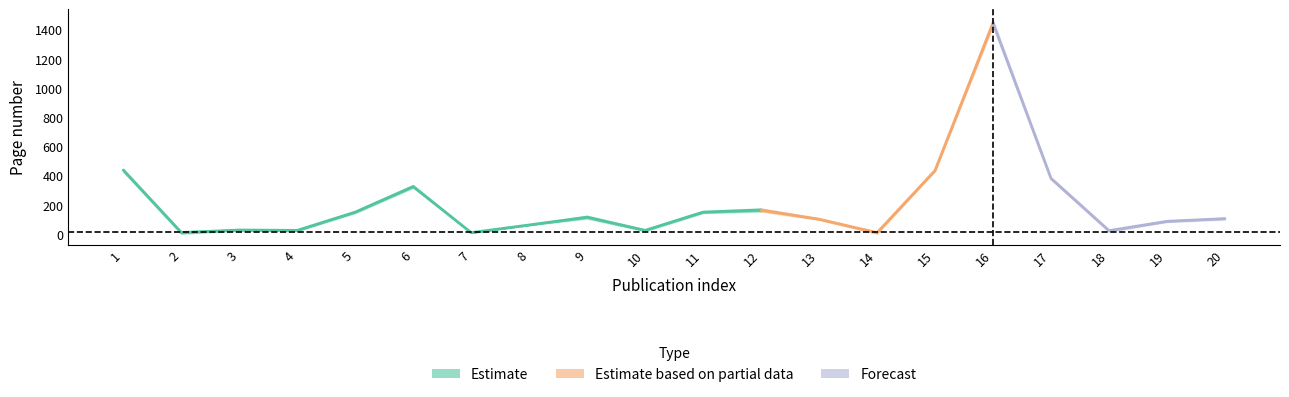

What is the minimum value for Letzte Seite?

11